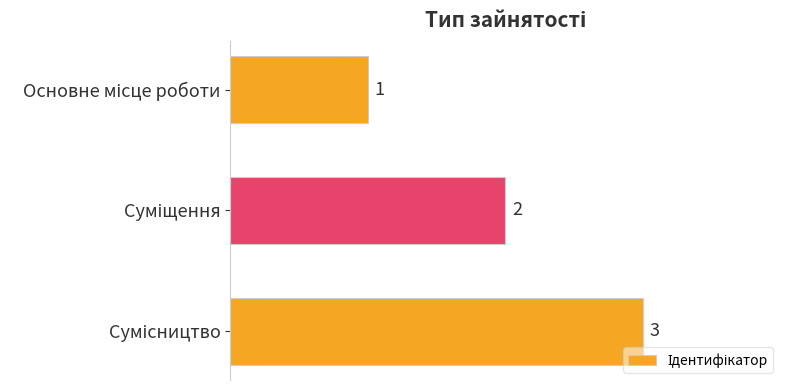

What is the sum of all values?

6